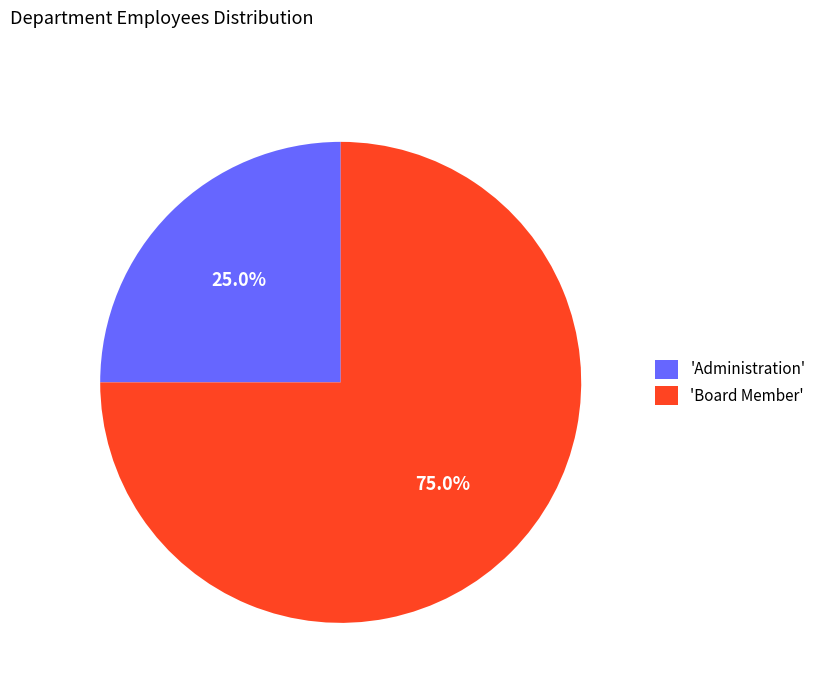

Does any single category account for the majority?

Yes